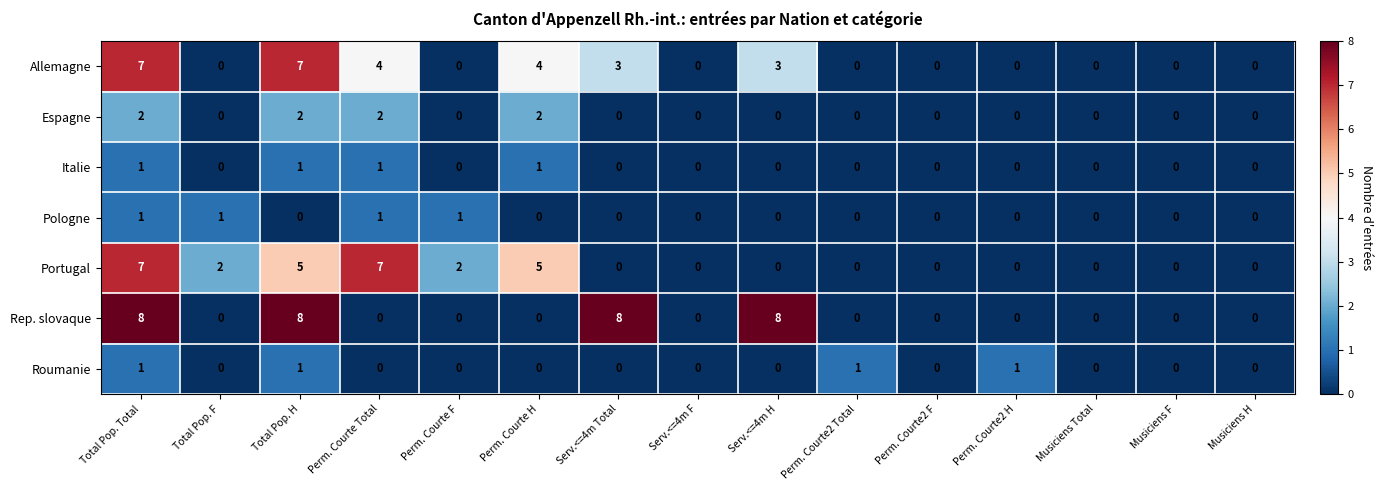

The value of Allemagne at Serv.<=4m H is 5. True or false?

False